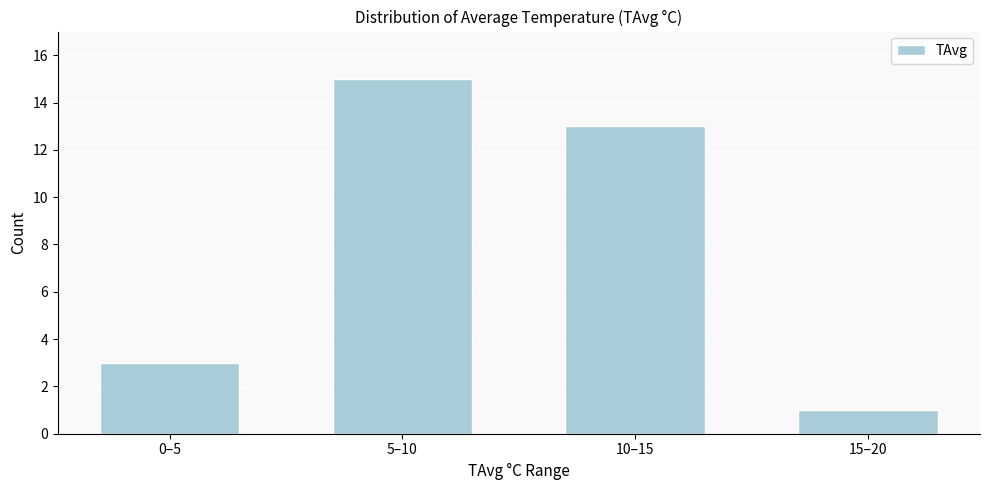

Reading left to right, what are all the values shown in this chart?

0–5=3	5–10=15	10–15=13	15–20=1